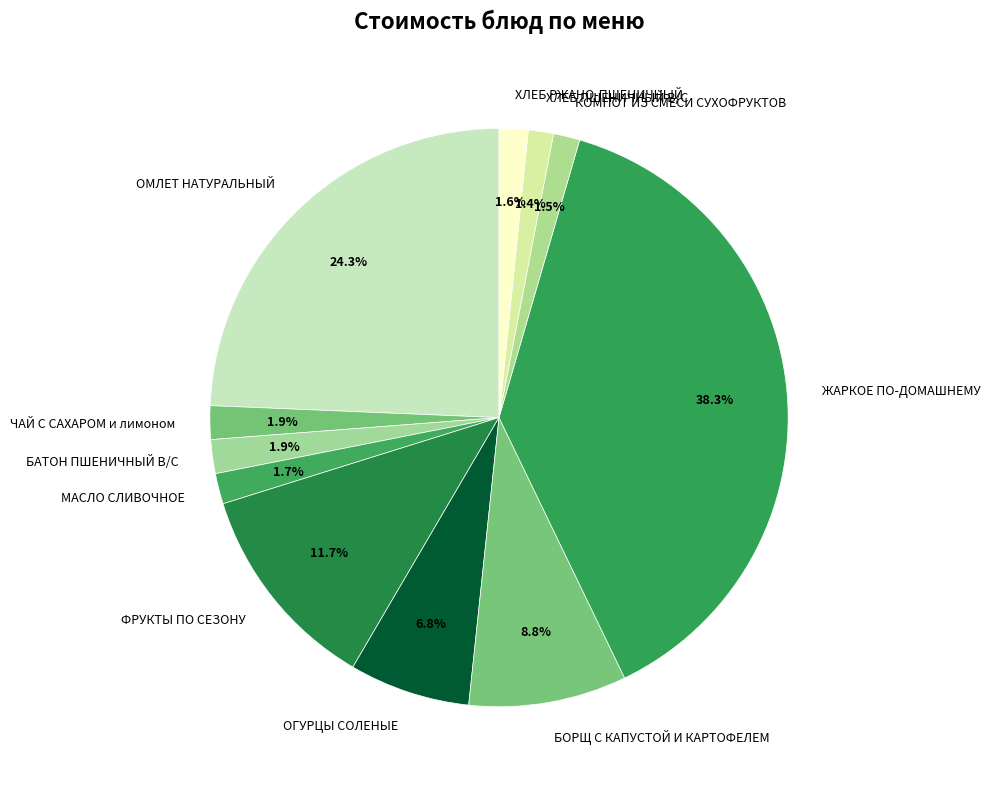

Count the number of slices in the pie.

11